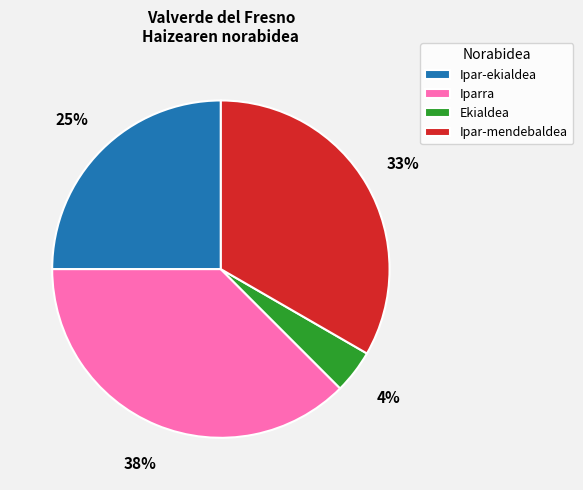

To the nearest percent, what is the average slice percentage?

25%